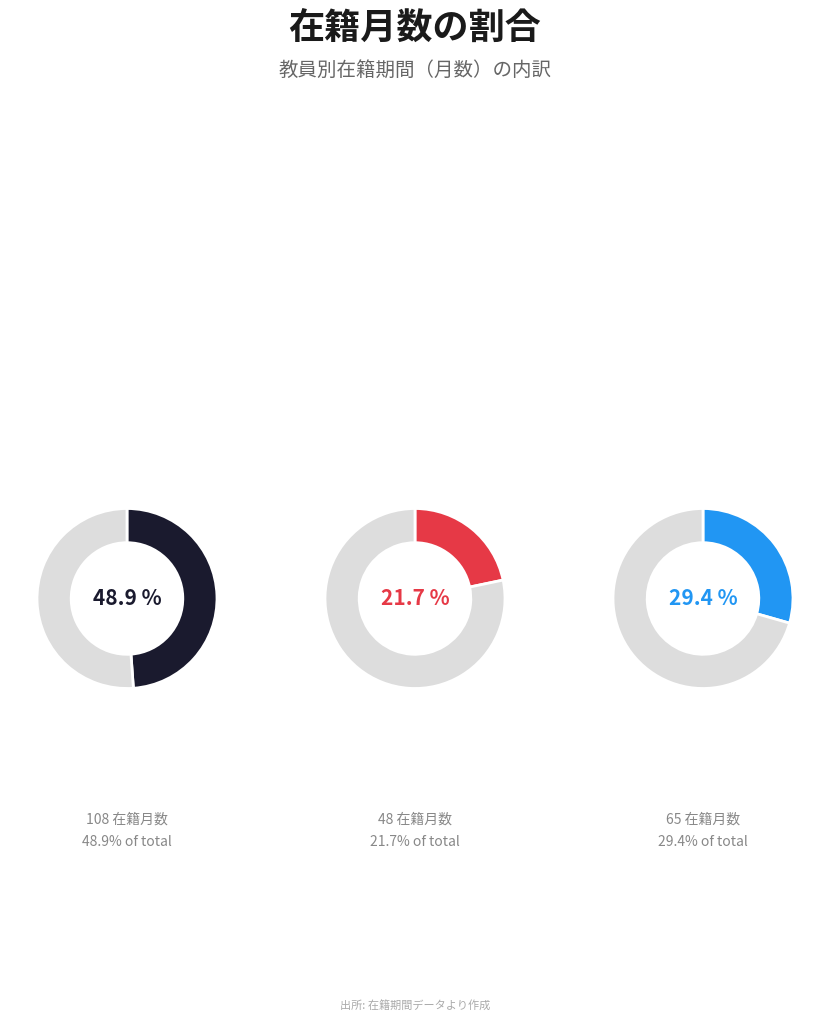

To the nearest percent, what is the difference between the largest and smallest slice percentages?

27%